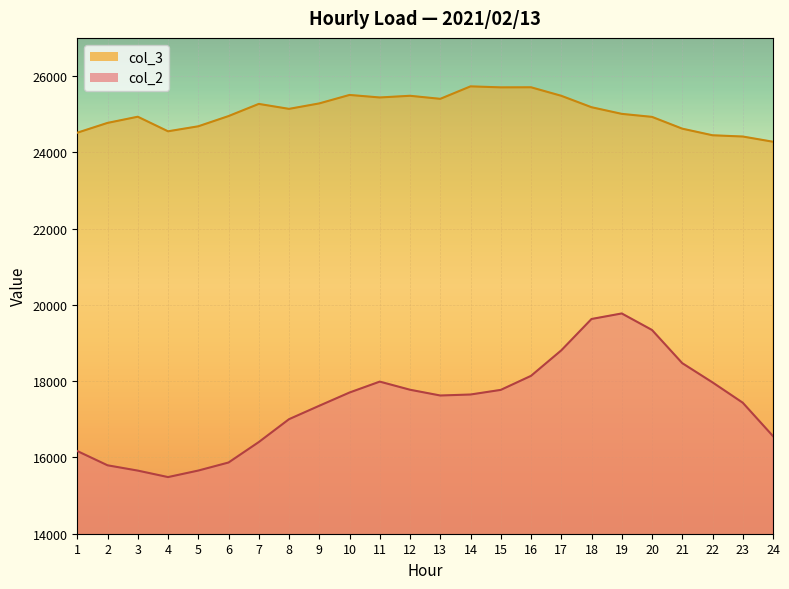

Between 3 and 22, which is larger?

22